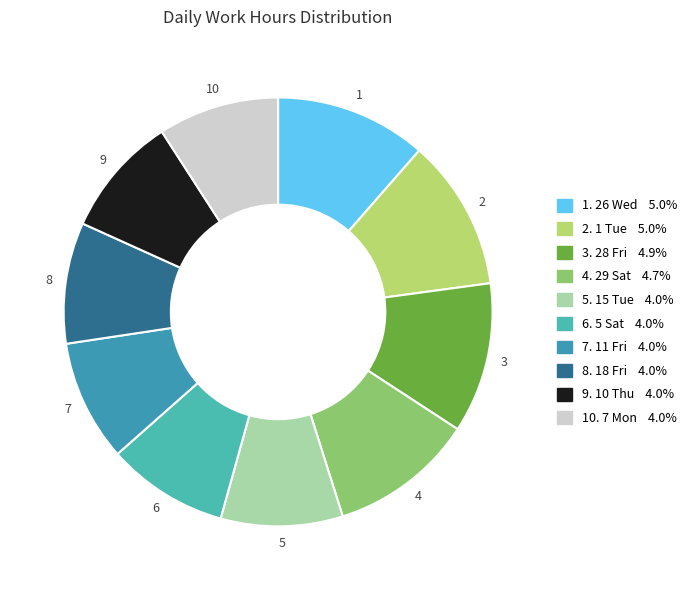

How many segments does this pie chart have?

10